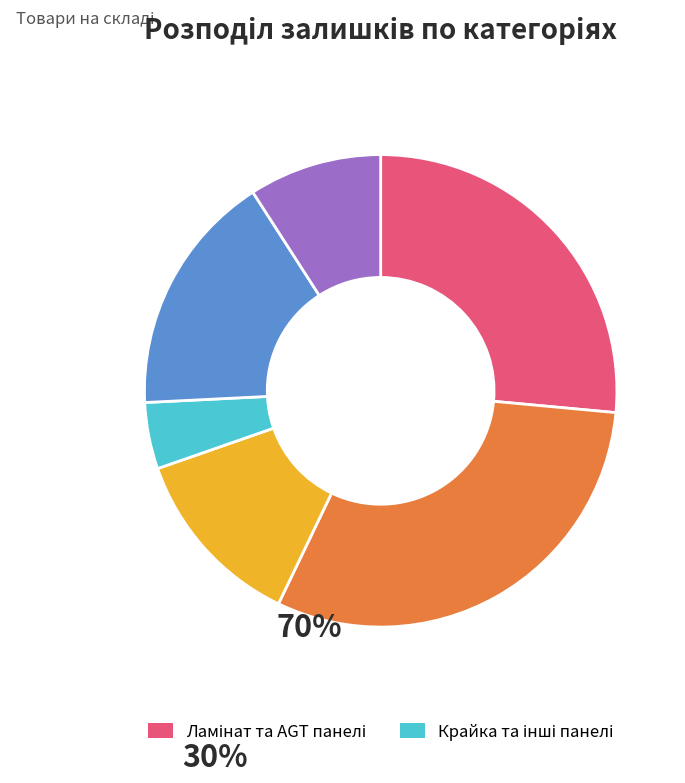

Is there a majority slice in this chart?

No